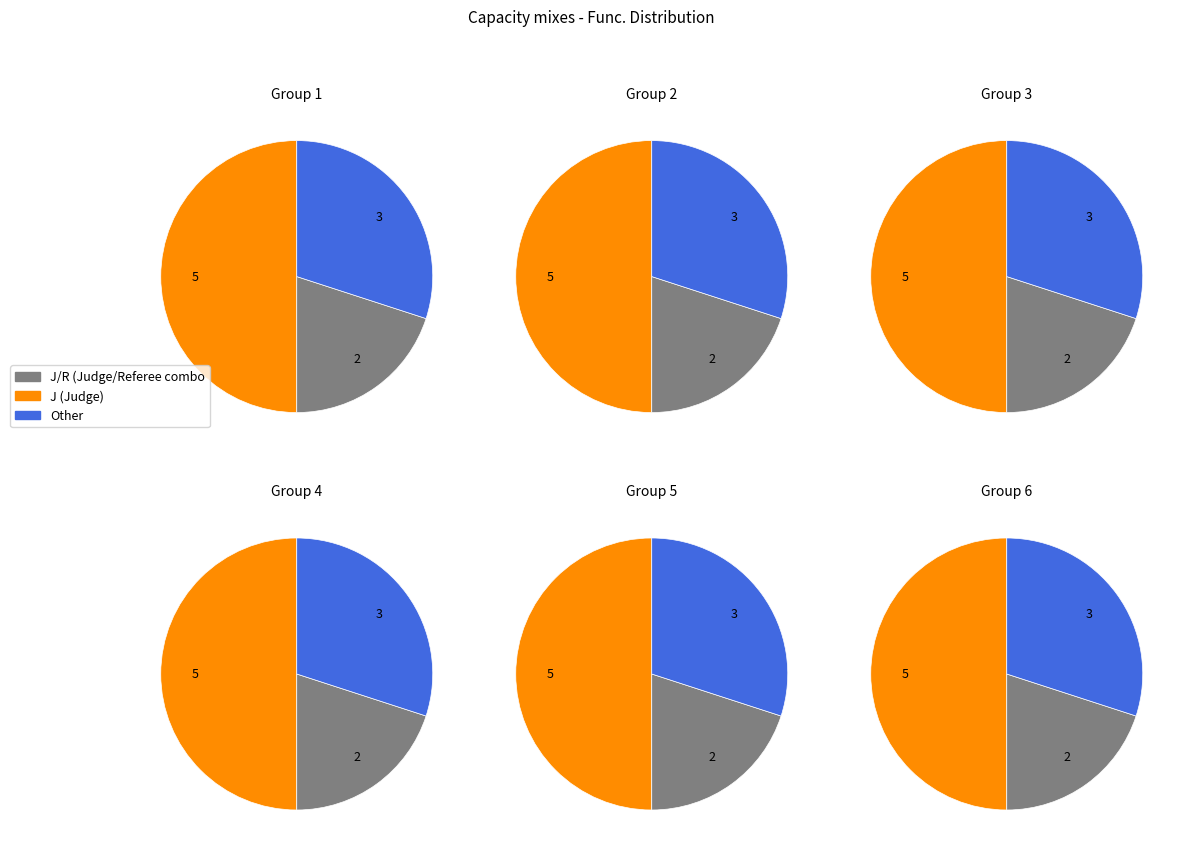

The J slice represents 27% of the pie. True or false?

False